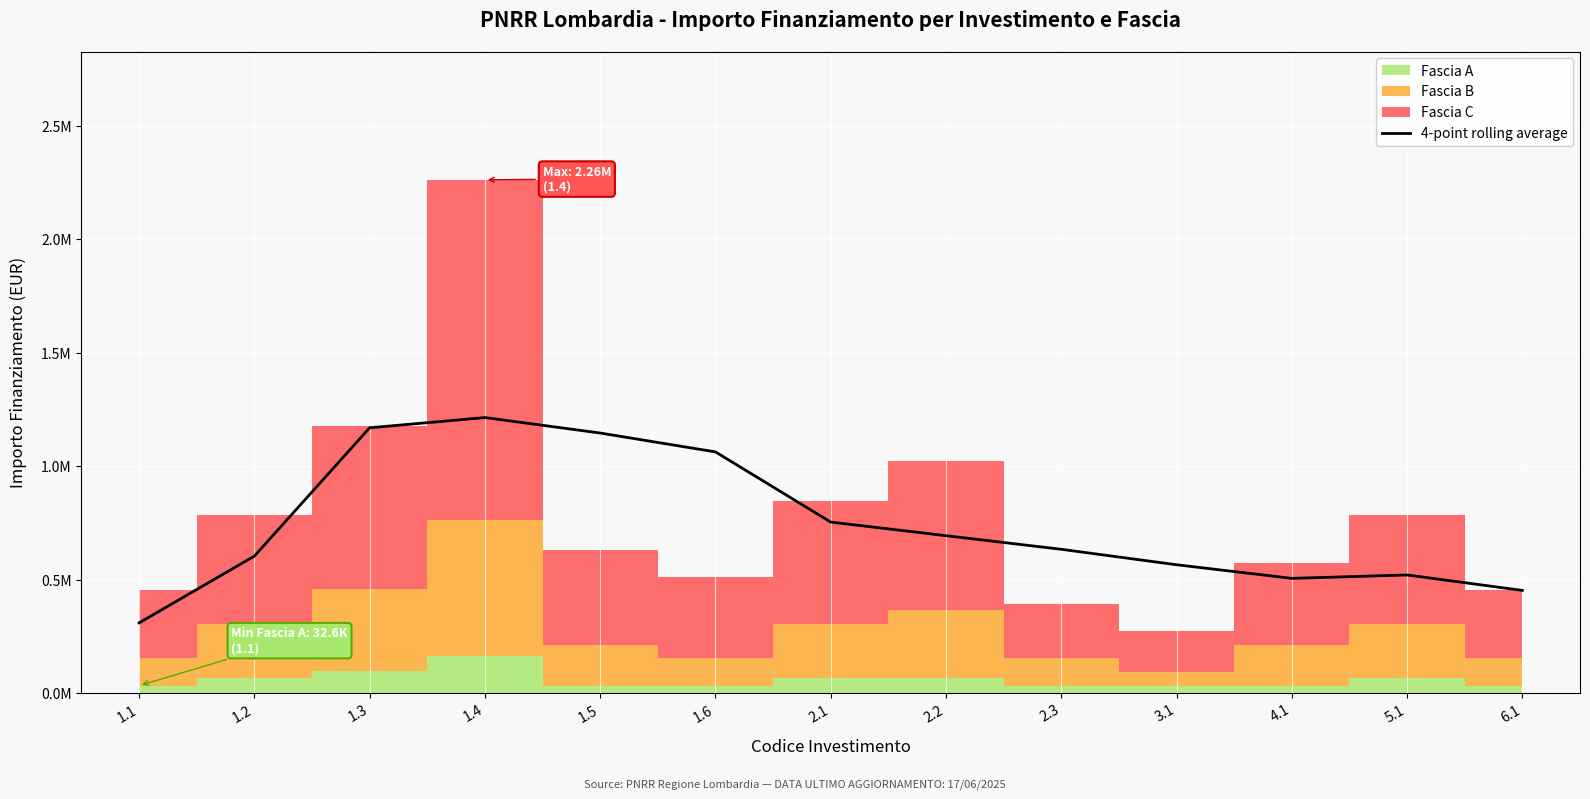

Which category has the lowest value across all series?

1.1